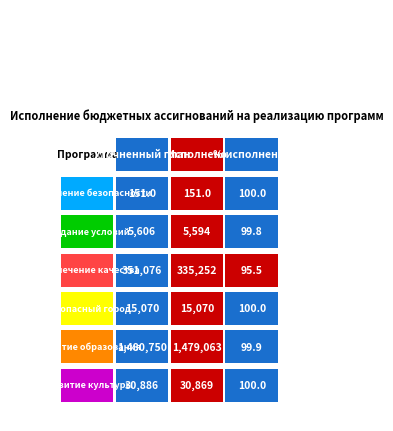

Where does the Развитие культуры series first go above 30869?

Обеспечение безопасности